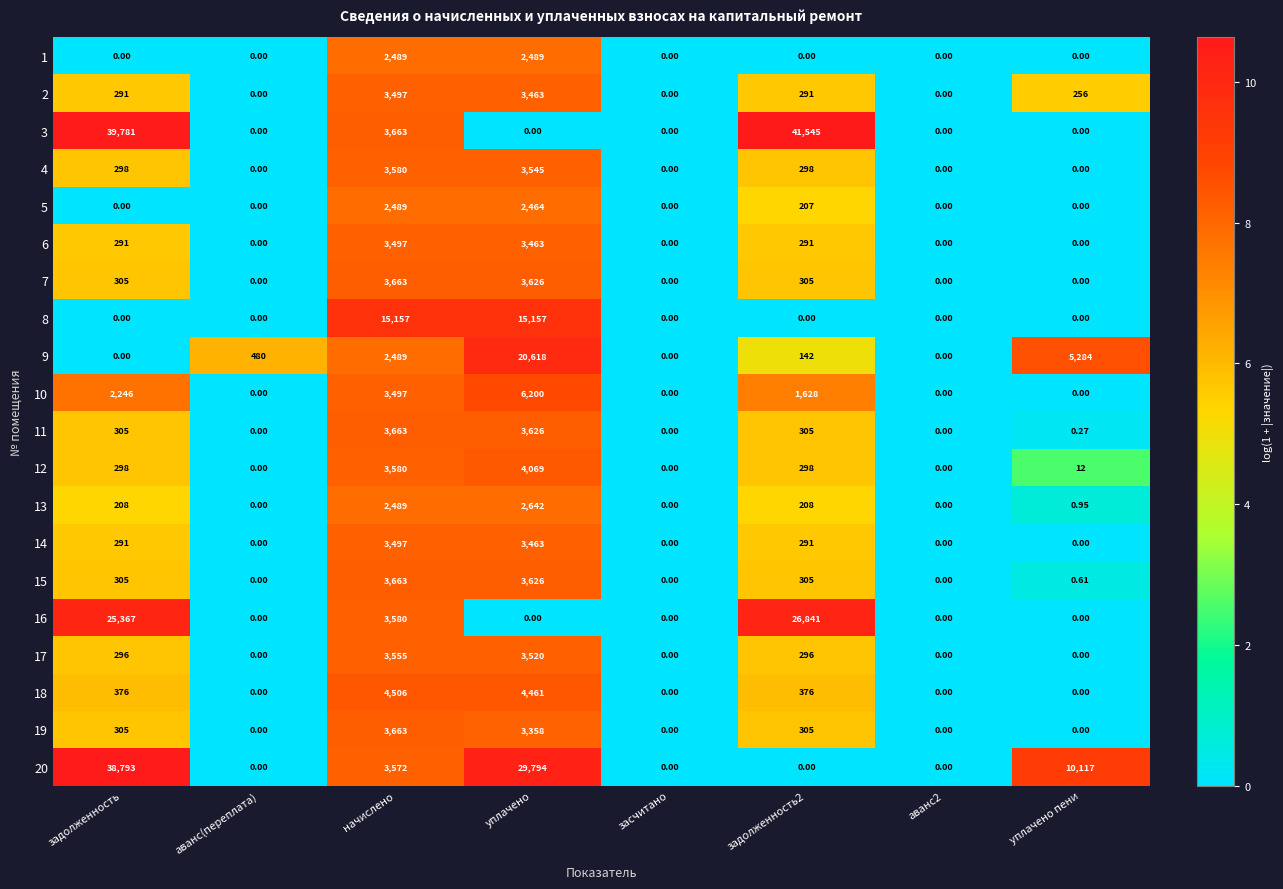

Where is 3 nearest to the value 20772?

начислено